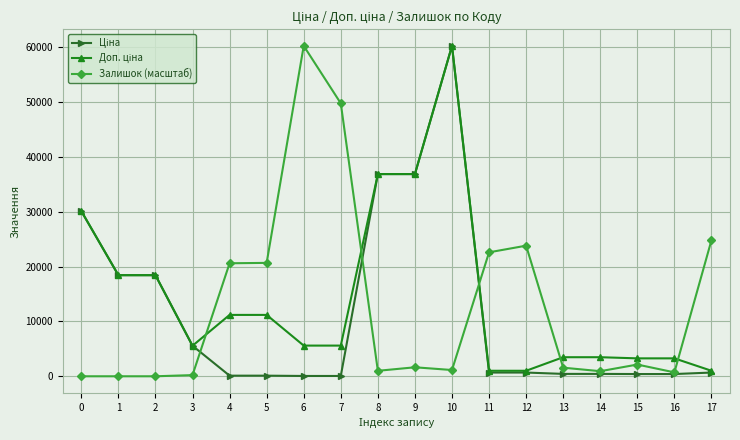

What is the maximum value shown in the chart?

60205.6